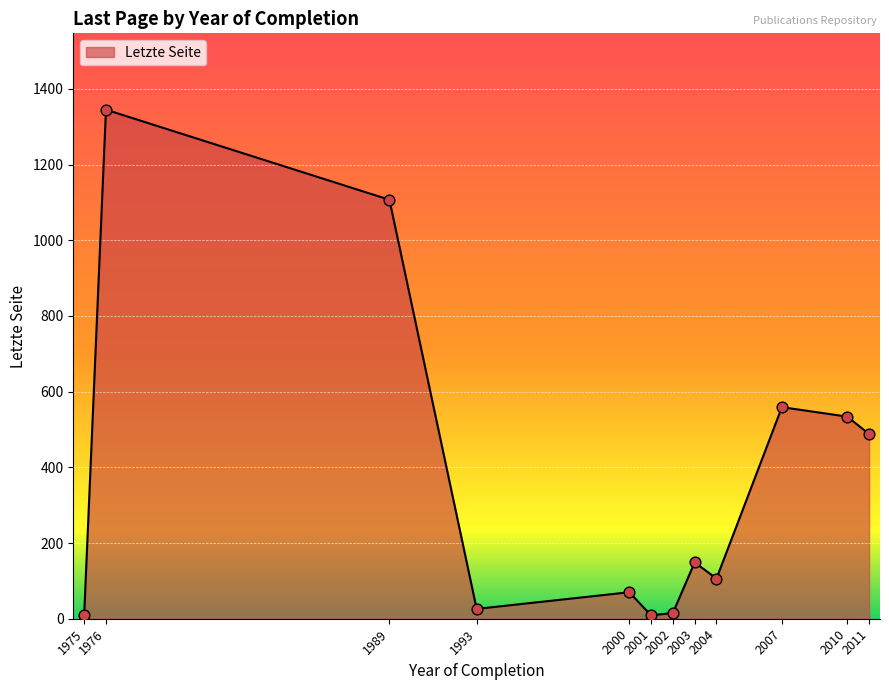

What is the change in value from 2001 to 2011?

+479